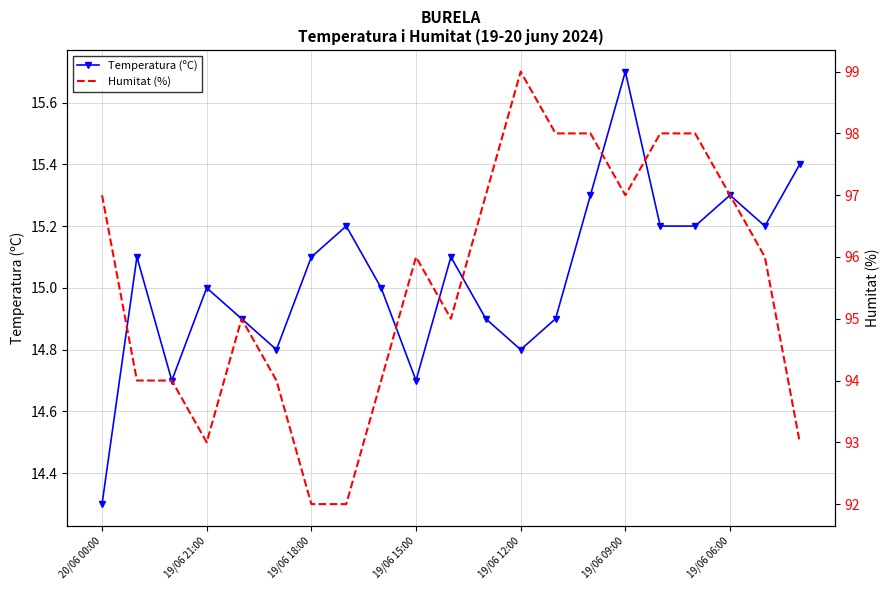

True or false: Temperatura (ºC) has more than 2 points higher than both neighbors.

True